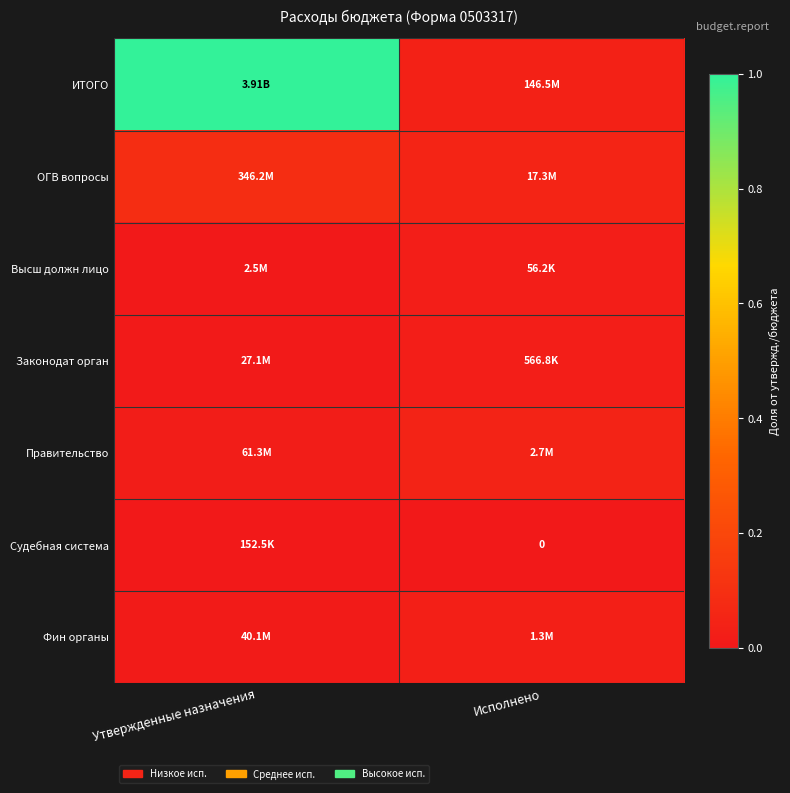

Is the value of ИТОГО at Утвержденные назначения greater than the value of ОГВ вопросы at Исполнено?

Yes